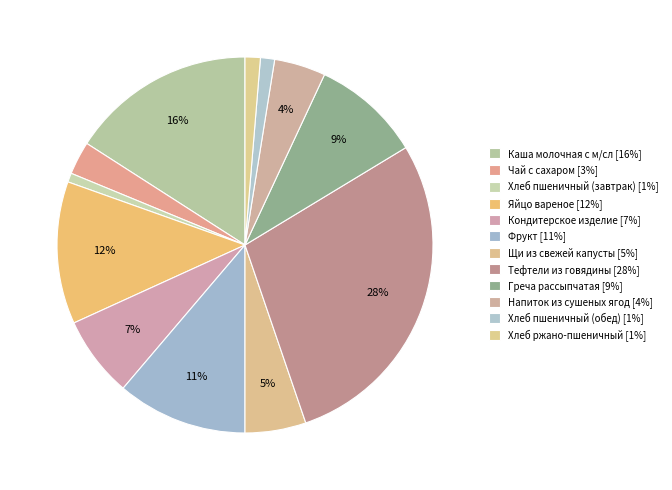

How many segments does this pie chart have?

12